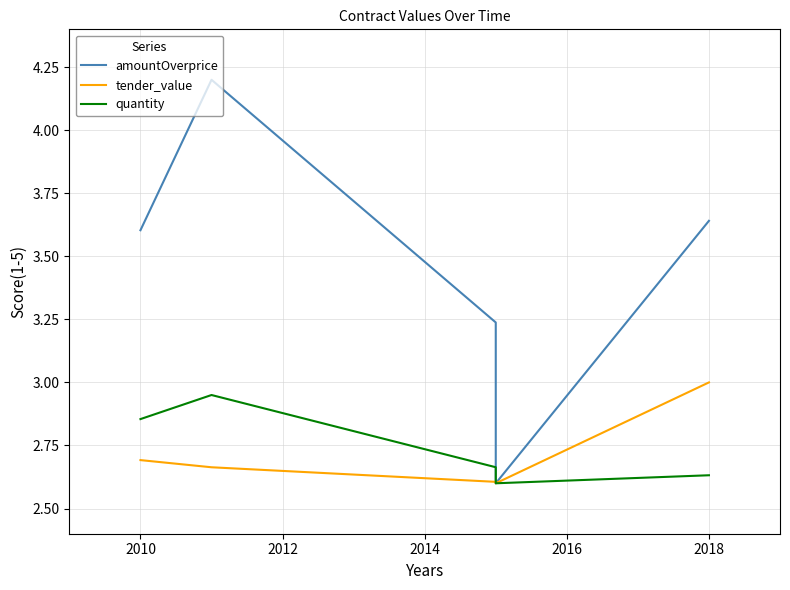

The value of quantity at 2014 is 4.3. True or false?

False